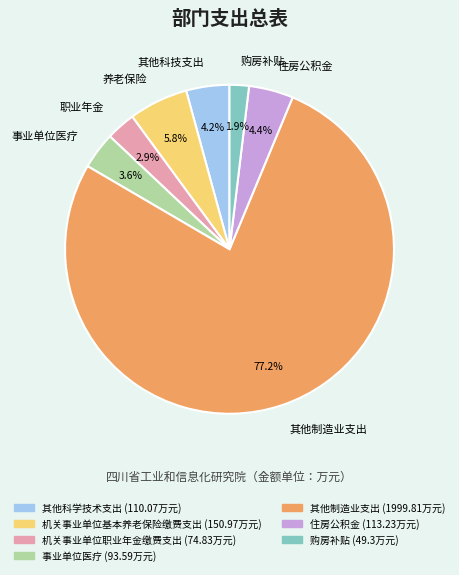

How many segments does this pie chart have?

7